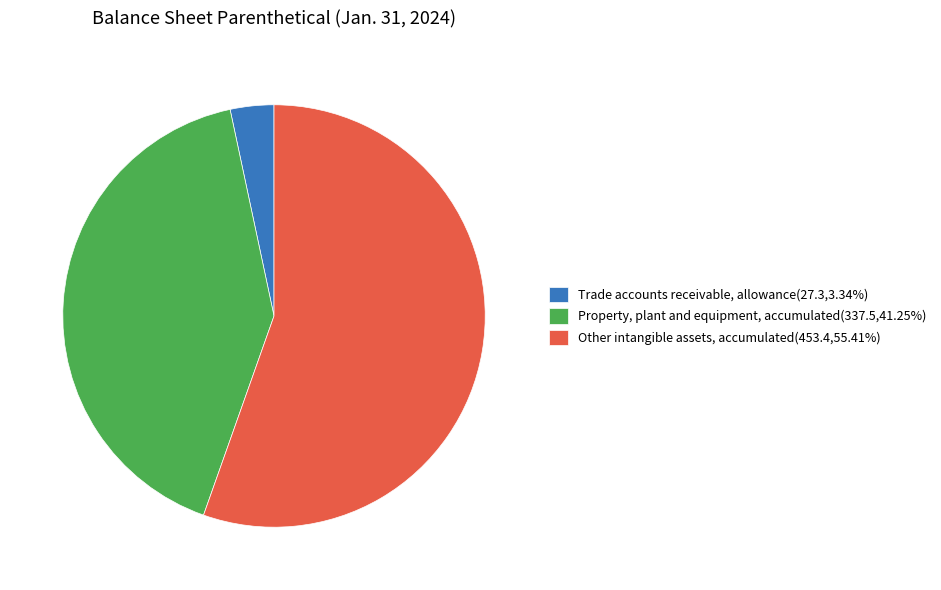

Does any single category account for the majority?

Yes